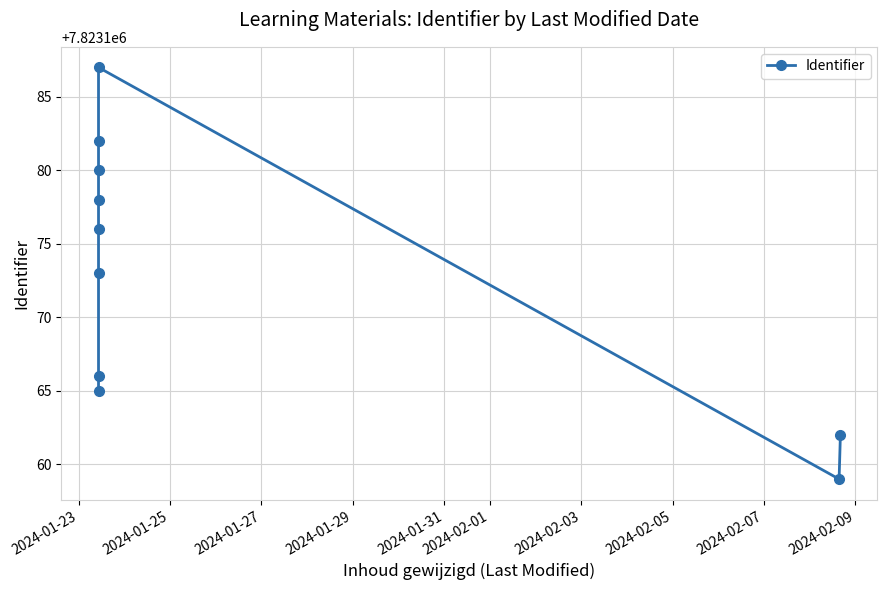

What is the greatest value displayed?

7823187